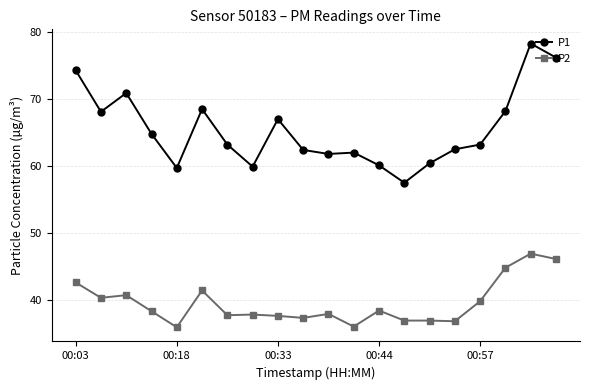

Rank the series by their maximum value, from lowest to highest.

P2, P1